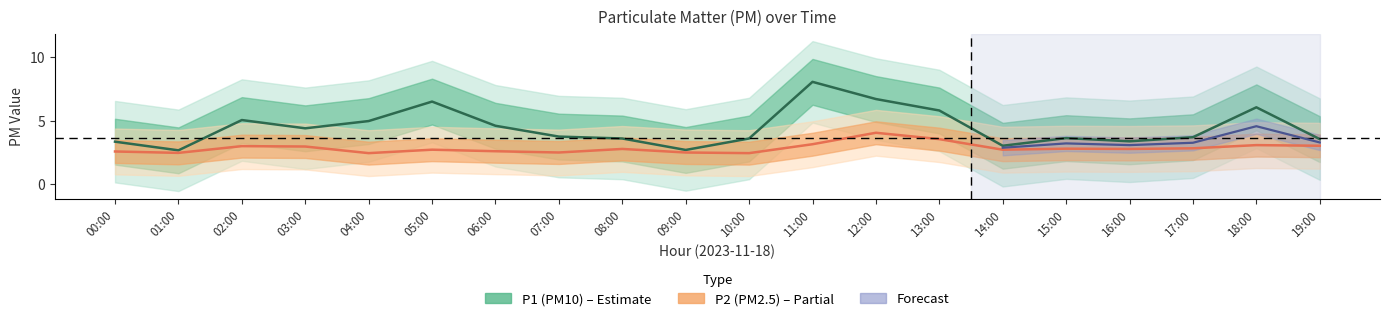

At which category does the chart reach its peak across all series?

11:00